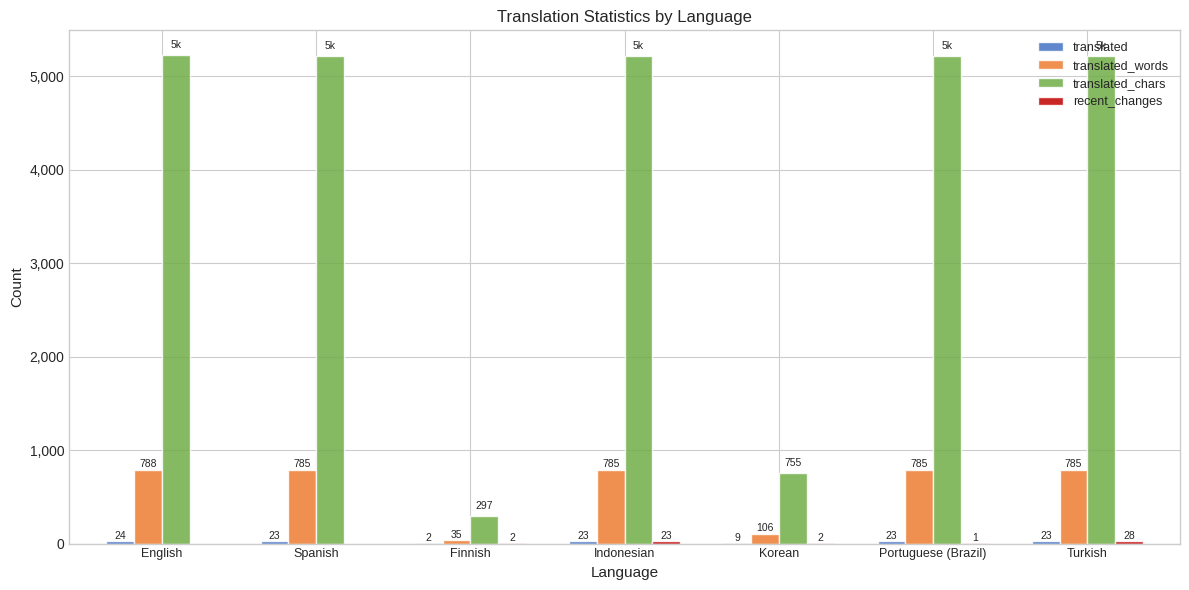

What is the total value across all series at Turkish?

6048